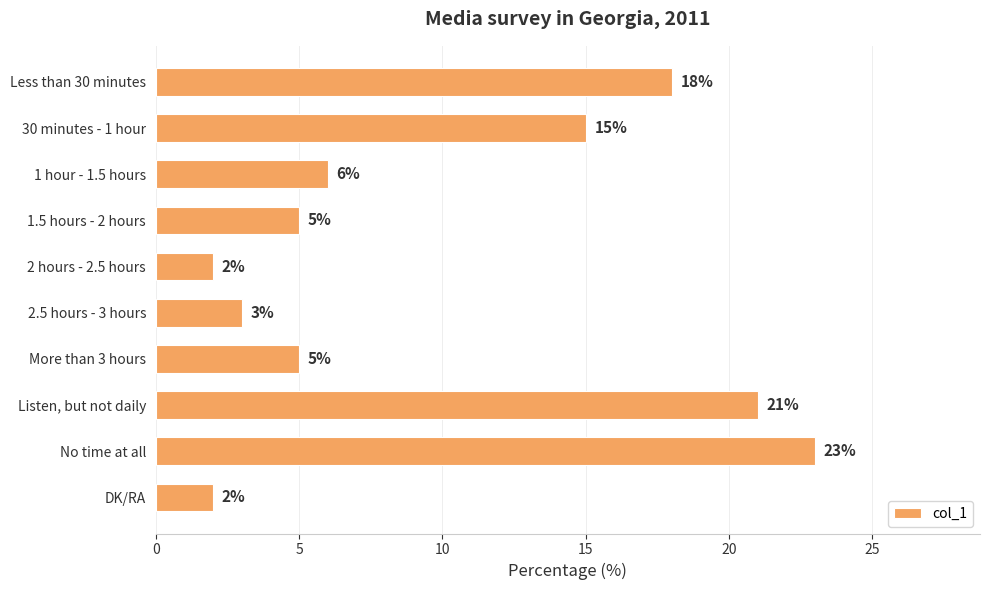

Is it true that the value at Less than 30 minutes is 18?

True